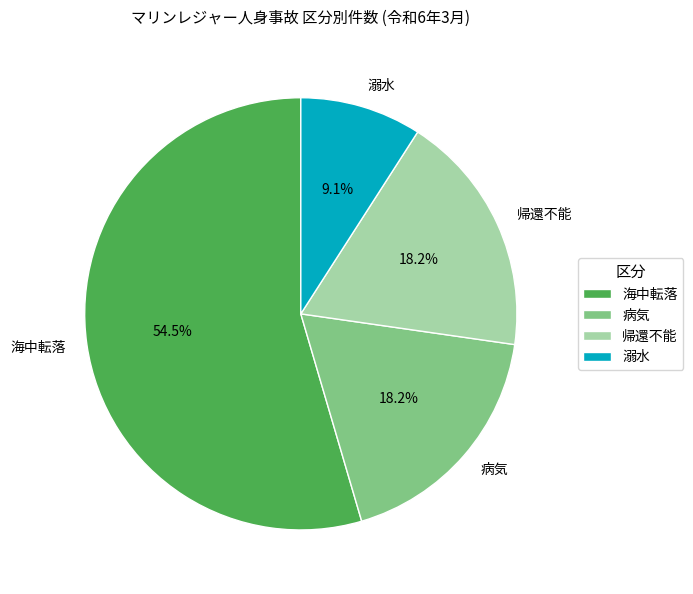

Which slice is the largest?

海中転落